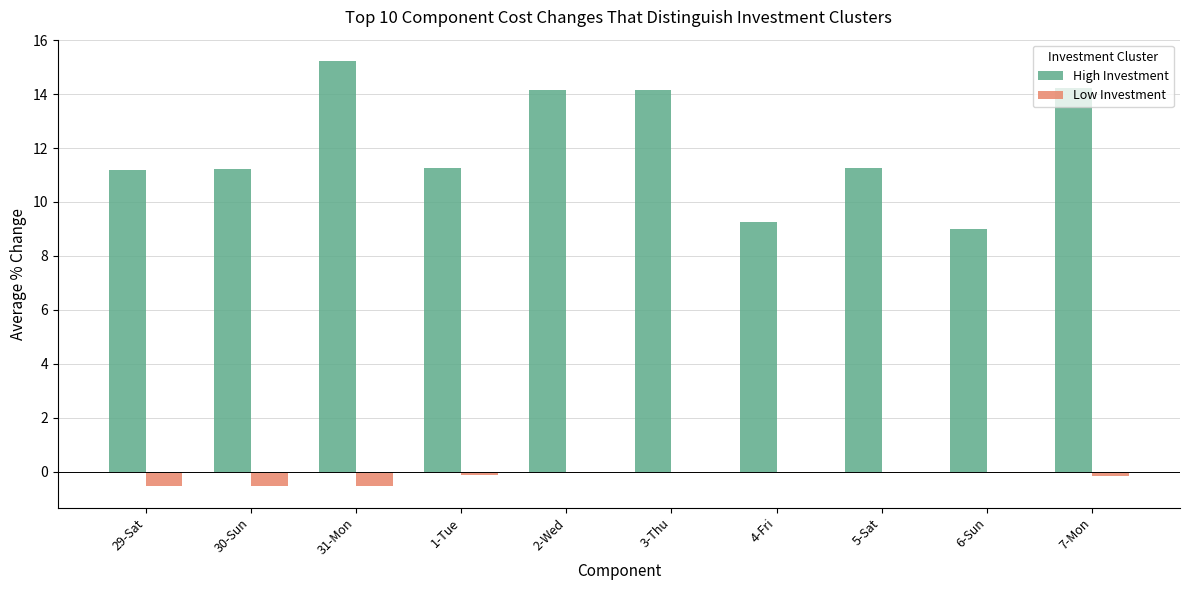

What is the sum of all High Investment values?

120.9